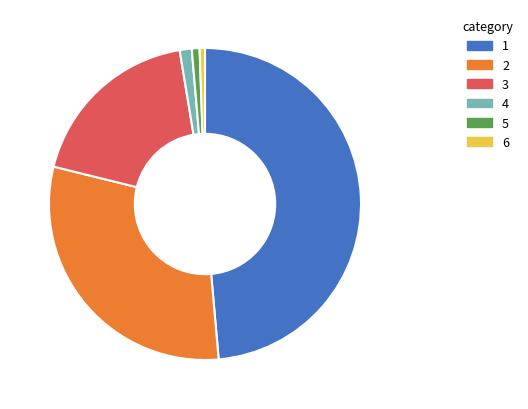

The 6 slice represents 11% of the pie. True or false?

False